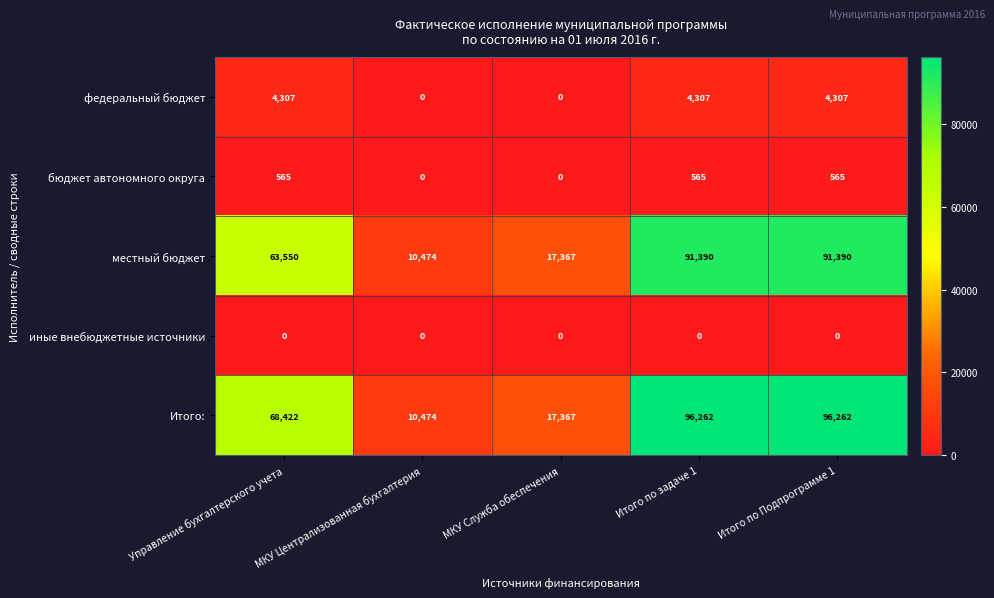

What is the maximum value shown in the chart?

96262